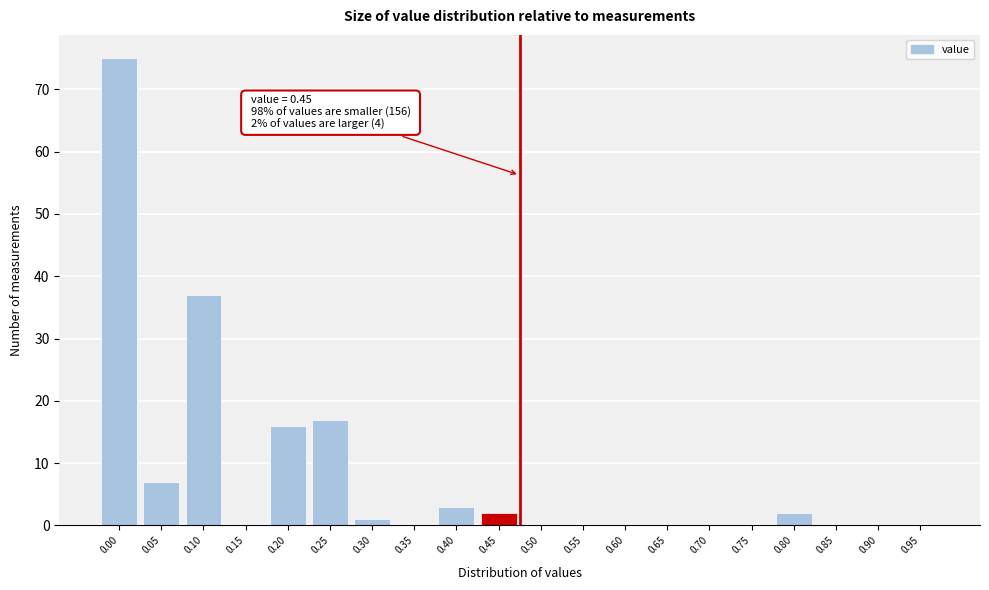

Reading right to left, what are all the values shown in this chart?

0.95=0	0.90=0	0.85=0	0.80=2	0.75=0	0.70=0	0.65=0	0.60=0	0.55=0	0.50=0	0.45=2	0.40=3	0.35=0	0.30=1	0.25=17	0.20=16	0.15=0	0.10=37	0.05=7	0.00=75